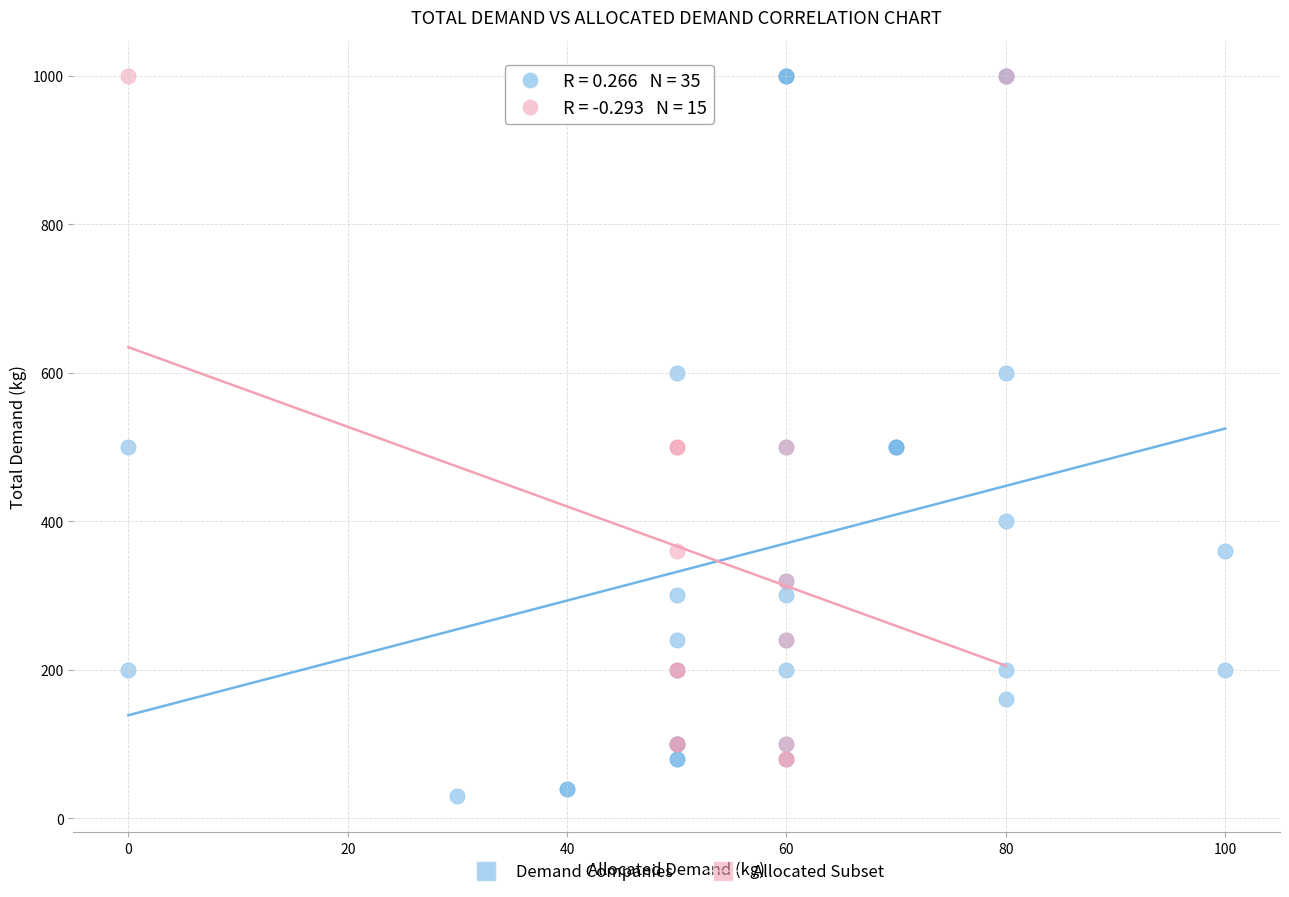

Which series contains the lowest Y value?

Demand Companies